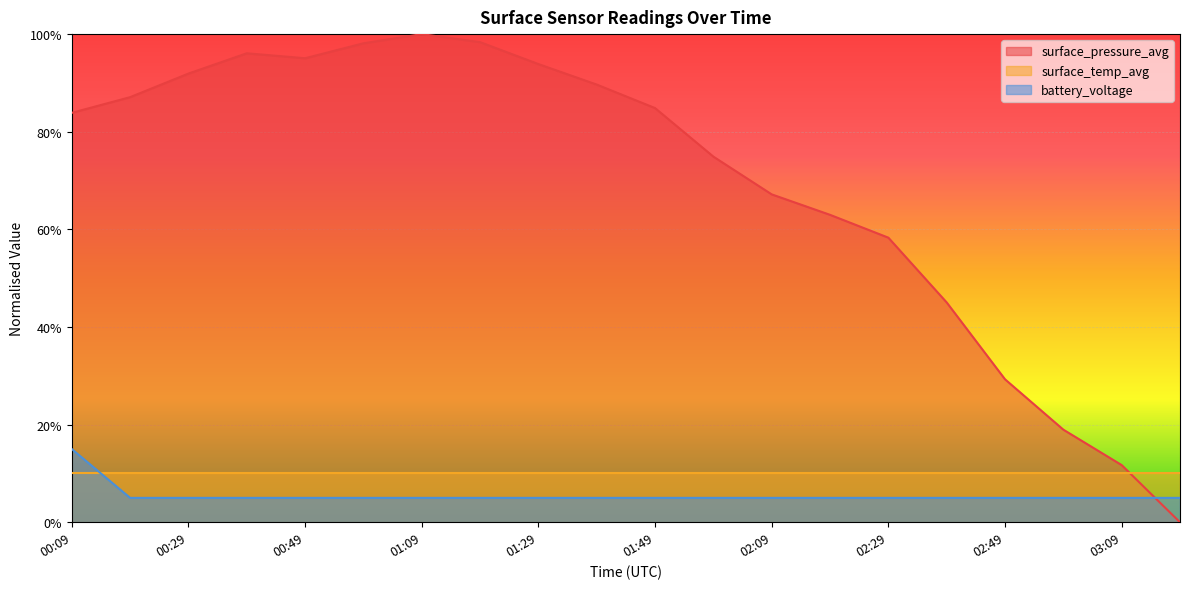

Which series has the largest range (max minus min)?

surface_pressure_avg